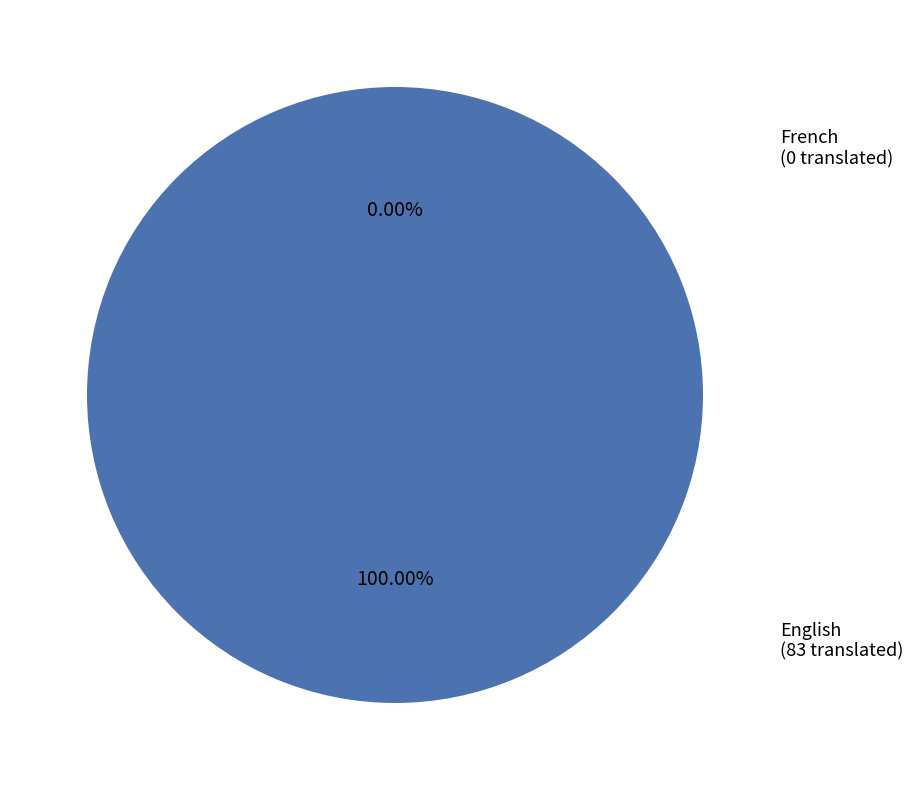

Does French account for over 50% of the chart?

No